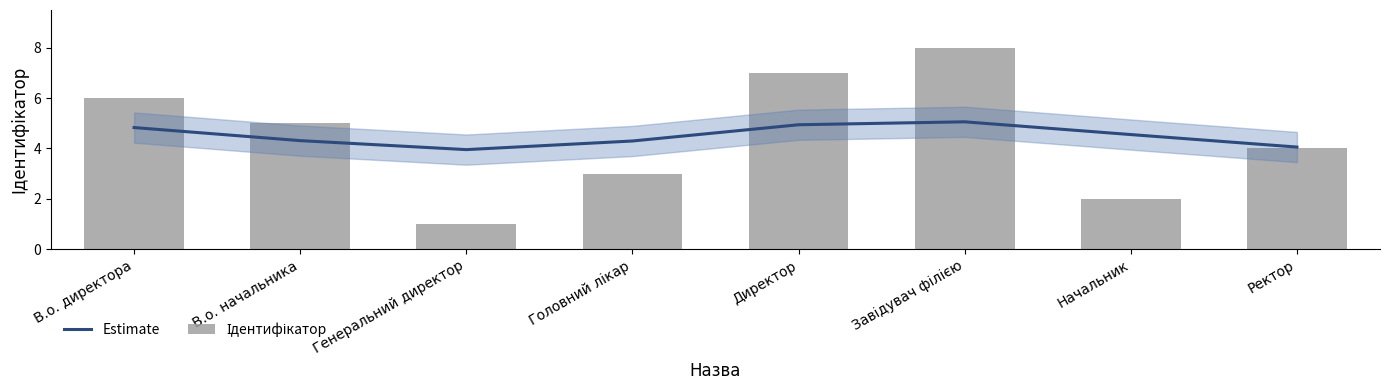

How many groups of bars are there?

8